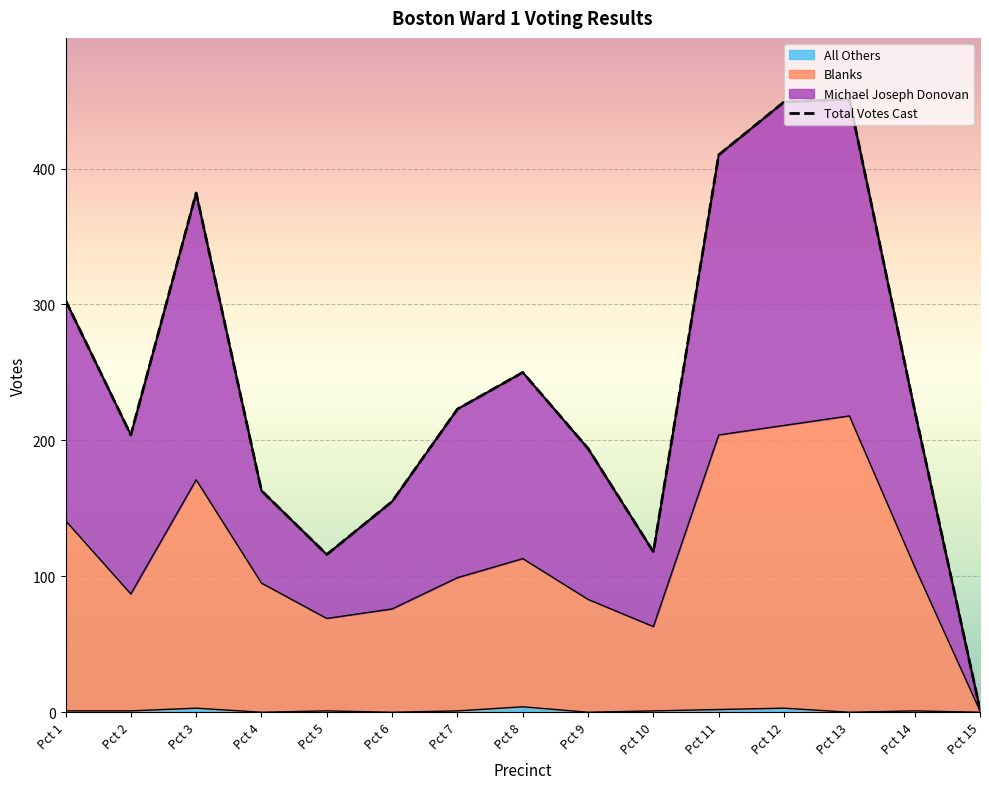

The value of All Others at Pct 2 is 1. True or false?

False